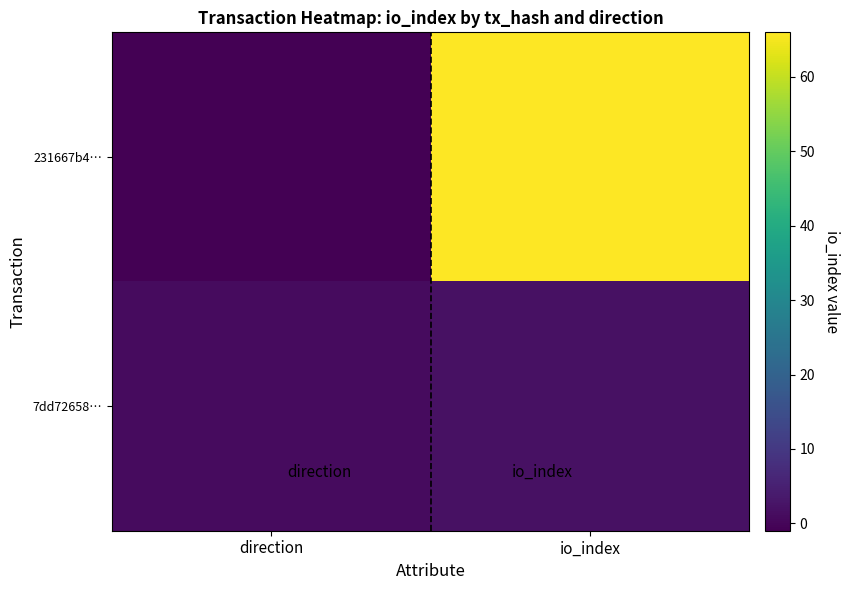

What is the smallest value displayed?

-1